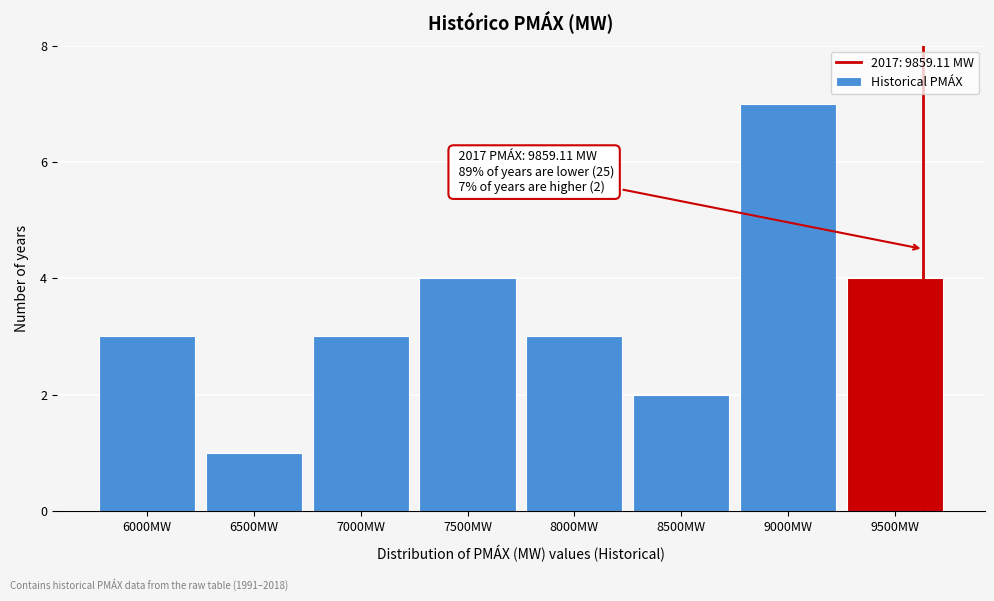

Reading right to left, transcribe all the data shown in this chart.

4	7	2	3	4	3	1	3